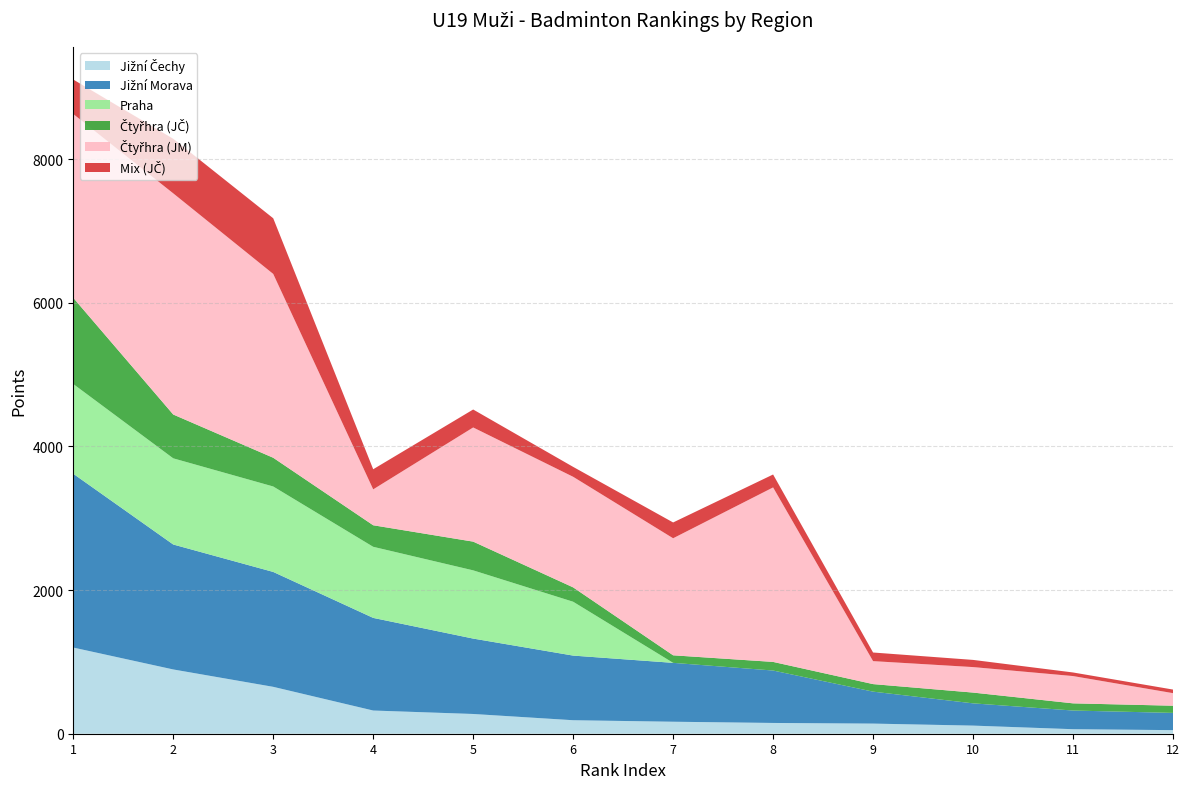

Reading left to right, extract all data points from this chart.

Jižní Čechy: 1=1200	2=895	3=653	4=323	5=275	6=188	7=167	8=150	9=141	10=113	11=63	12=50
Jižní Morava: 1=2420	2=1740	3=1600	4=1290	5=1050	6=900	7=820	8=730	9=445	10=310	11=260	12=240
Praha: 1=1250	2=1200	3=1190	4=990	5=950	6=750	7=0	8=0	9=0	10=0	11=0	12=0
Čtyřhra (JČ): 1=1200	2=610	3=400	4=300	5=400	6=200	7=105	8=120	9=105	10=150	11=100	12=100
Čtyřhra (JM): 1=2560	2=3080	3=2560	4=500	5=1590	6=1540	7=1630	8=2430	9=320	10=355	11=380	12=175
Mix (JČ): 1=480	2=760	3=775	4=280	5=250	6=138	7=220	8=180	9=120	10=100	11=50	12=50